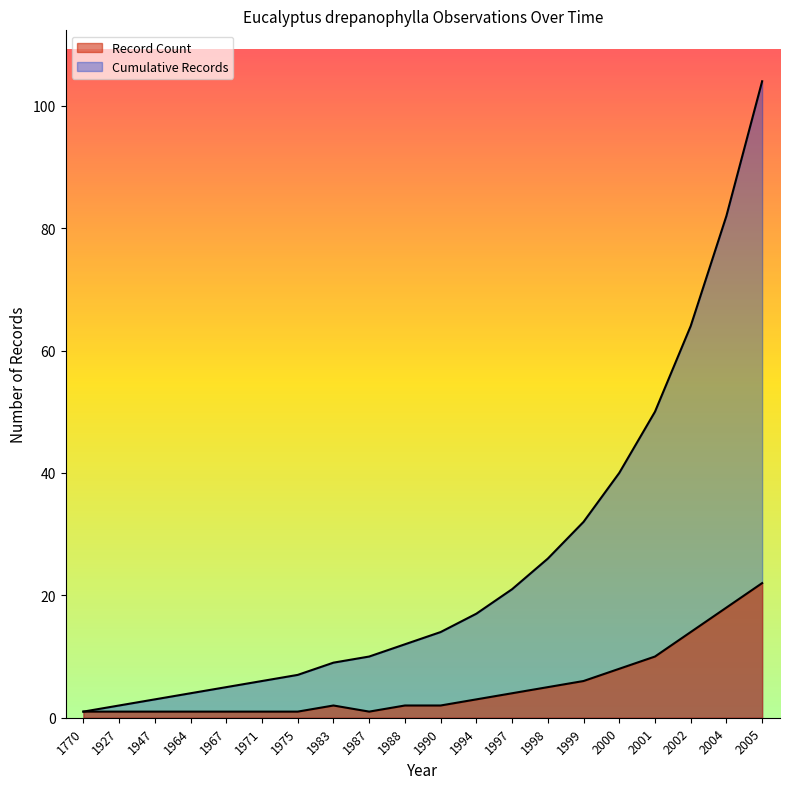

True or false: Cumulative Records and Record Count intersect in this chart.

False